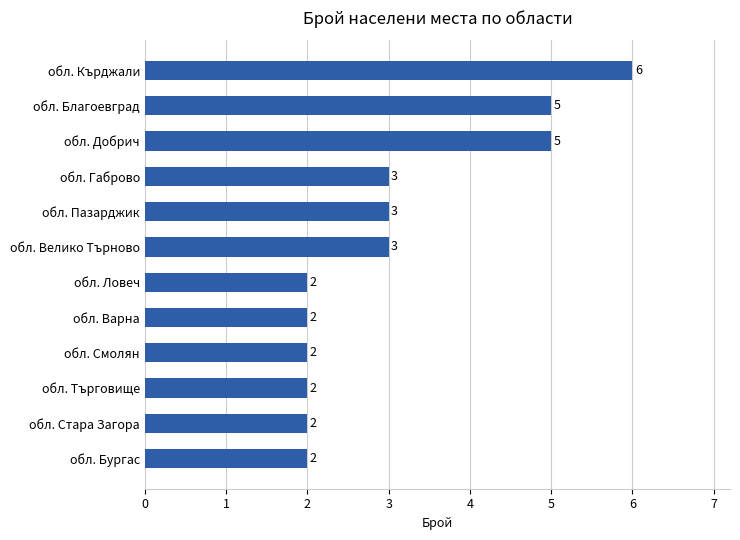

The chart shows a value of 3 at обл. Пазарджик. True or false?

True